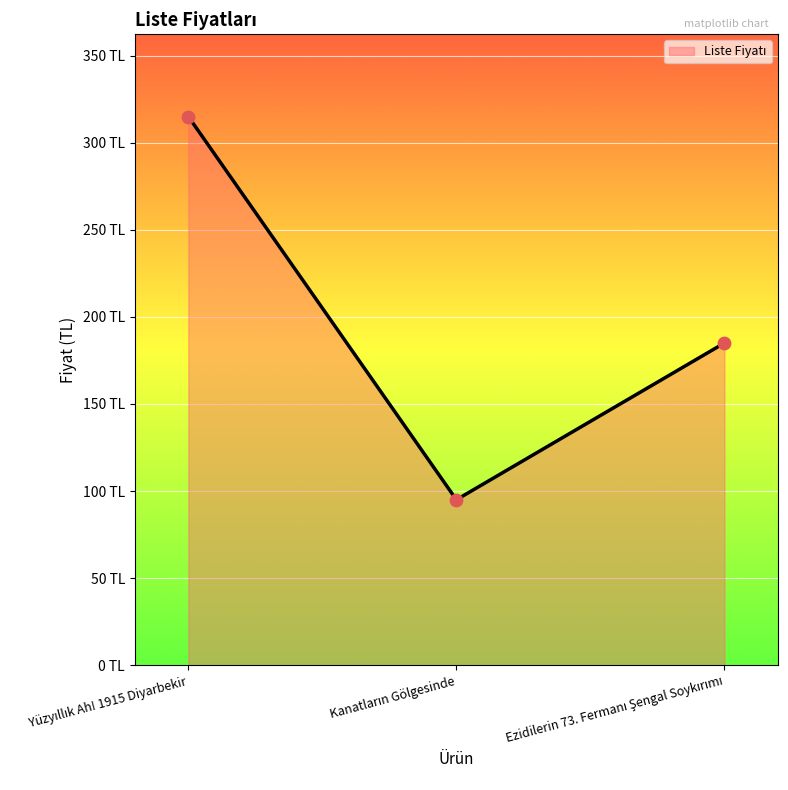

What is the ratio of the value at Kanatların Gölgesinde to the value at Yüzyıllık Ah! 1915 Diyarbekir?

0.3